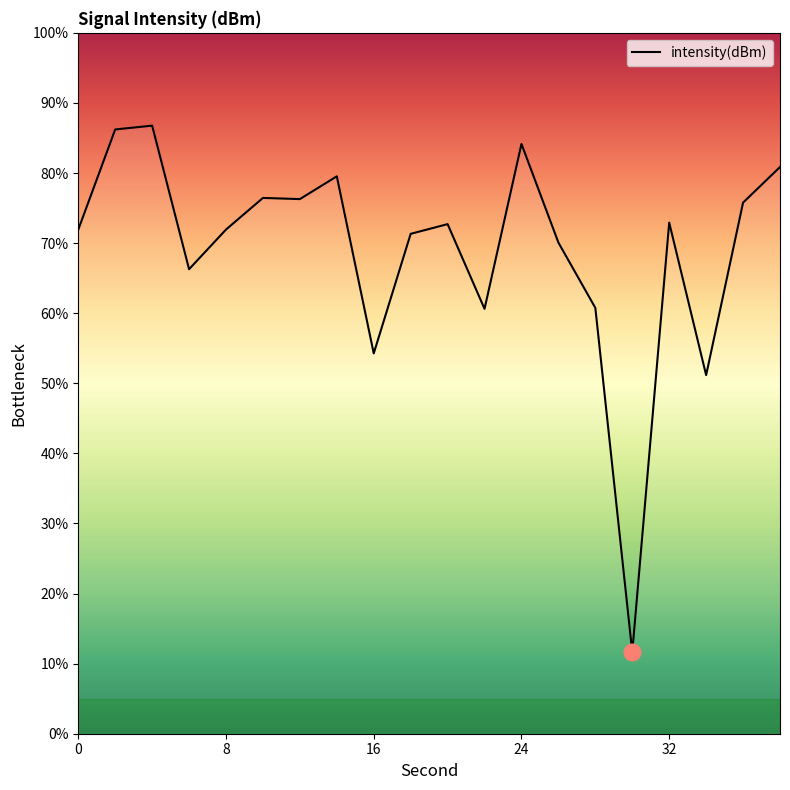

How many categories are shown in the chart?

20